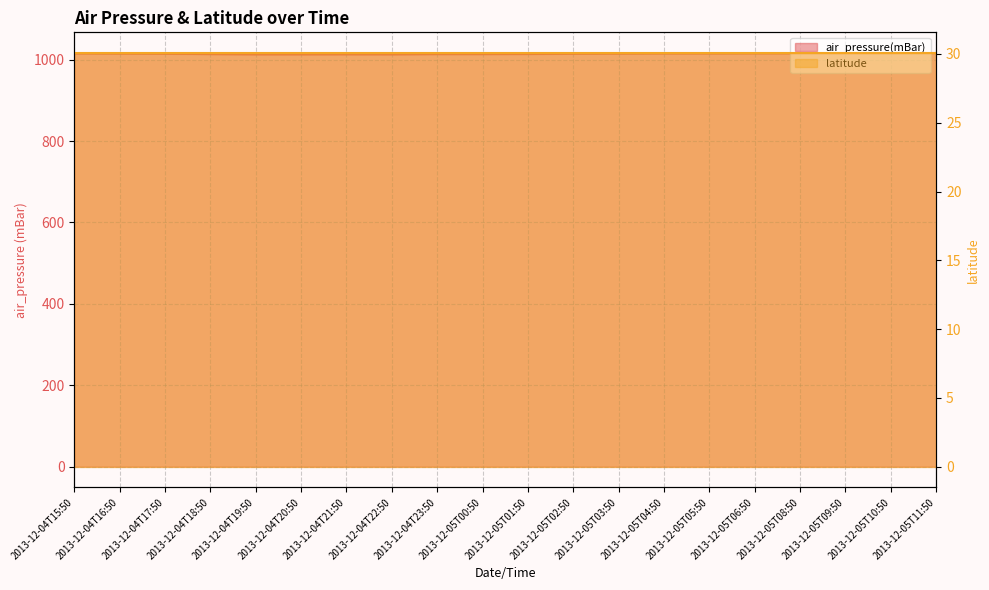

True or false: the data has more than 1 interior local peaks.

False